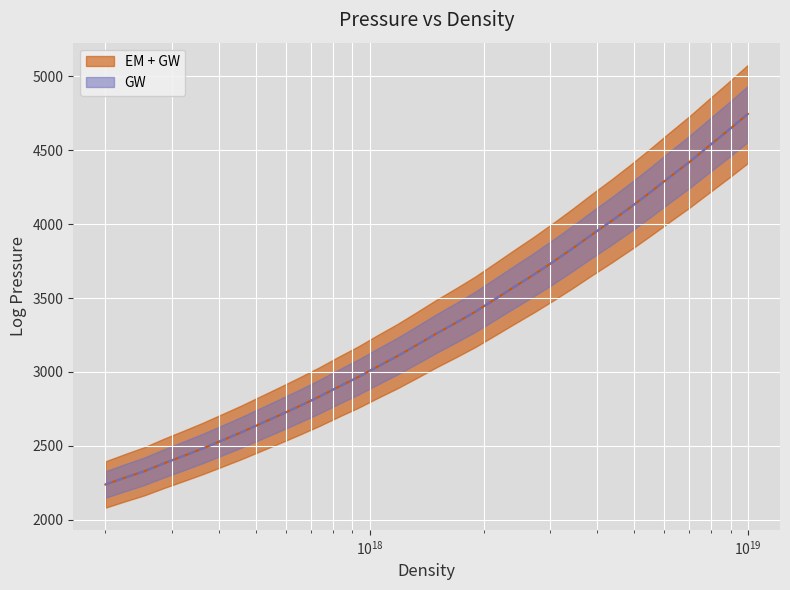

Is it true that EM + GW equals 3950.4 at 9?

False